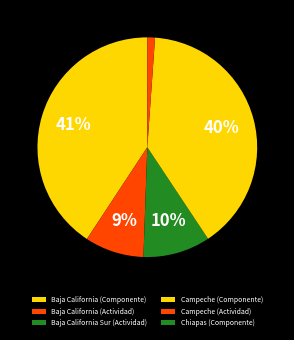

Is there any slice that represents more than half of the pie?

No